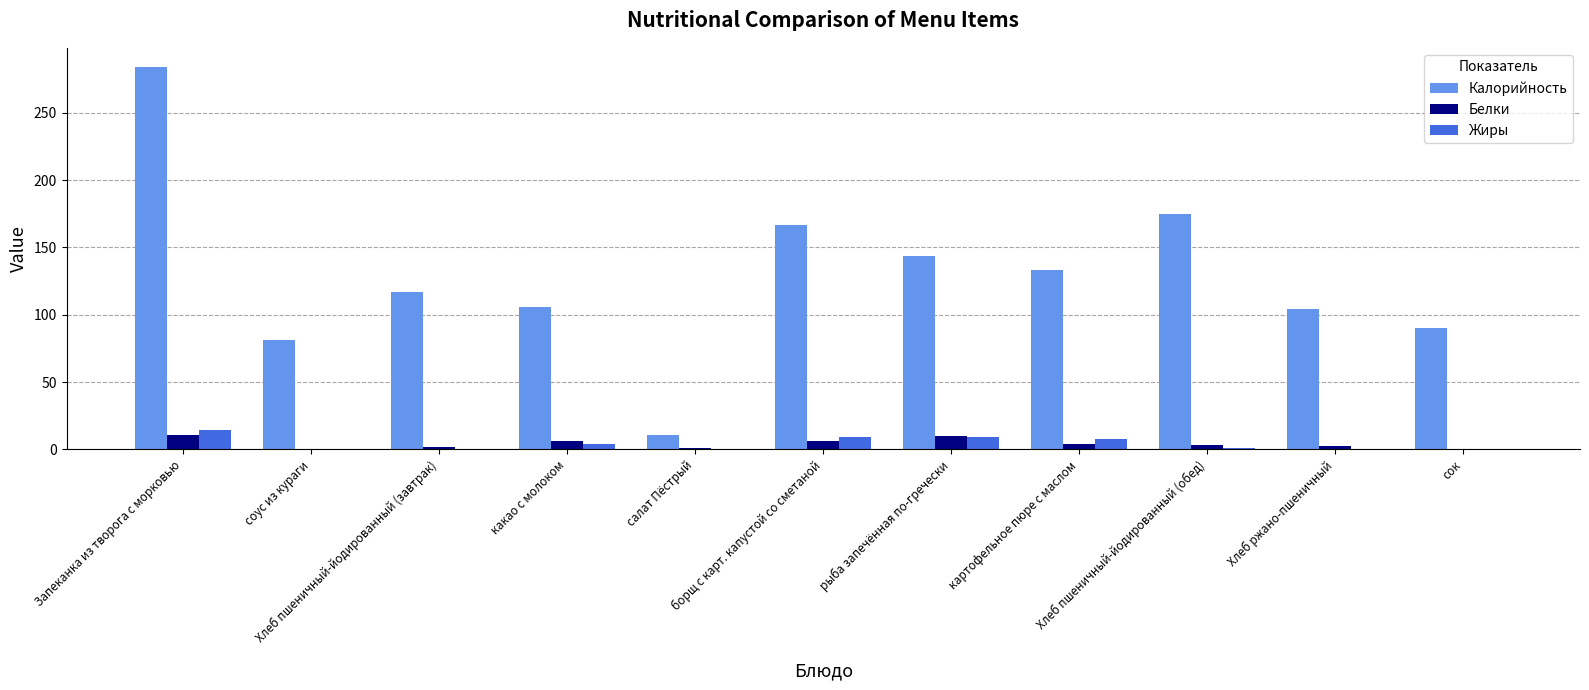

Which series changed the most between салат Пёстрый and рыба запечённая по-гречески?

Калорийность